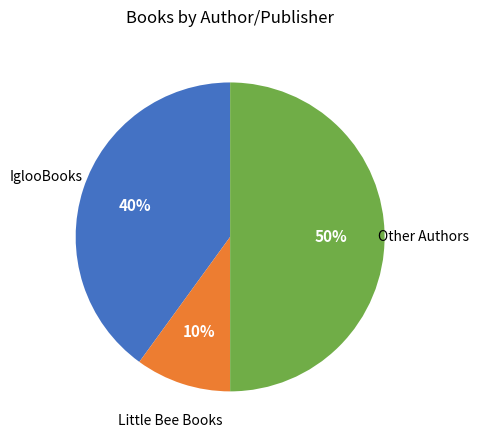

To the nearest percent, what is the average slice percentage?

33%